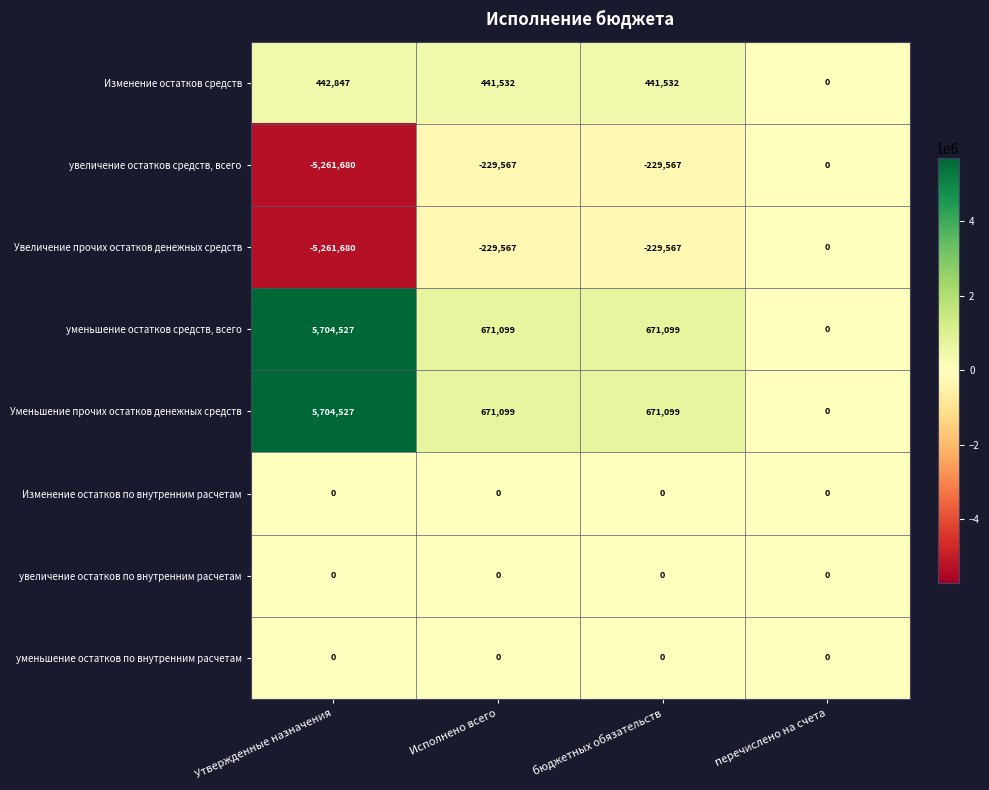

At which label does увеличение остатков средств, всего first exceed -229567?

перечислено на счета